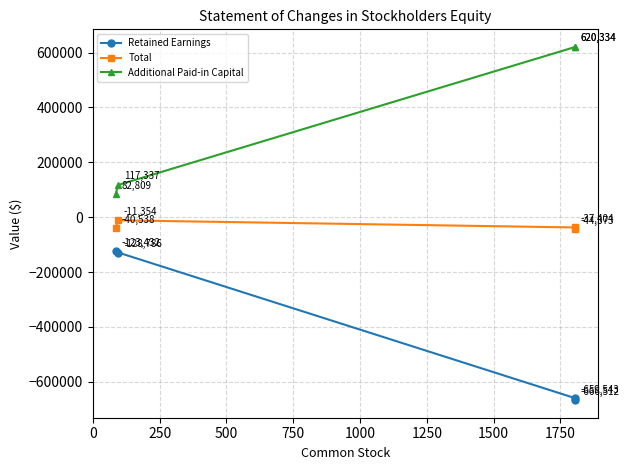

What are all the series names shown in the legend?

Retained Earnings, Total, Additional Paid-in Capital